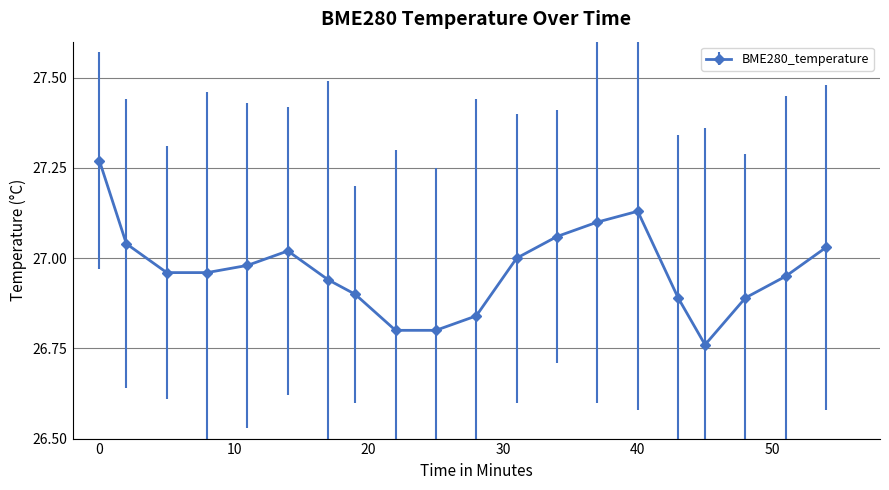

True or false: the data has more than 0 interior local peaks.

True